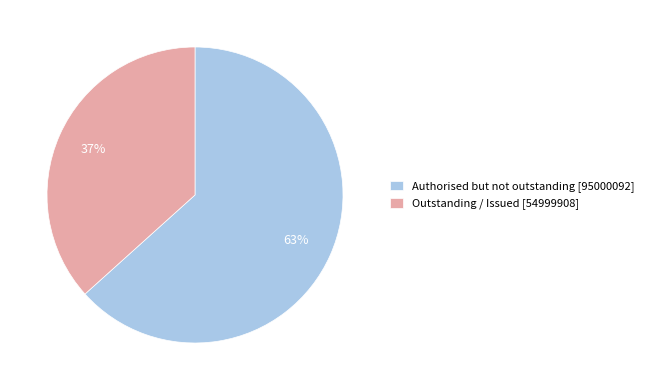

Which slice is the largest?

Authorised but not outstanding [95000092]